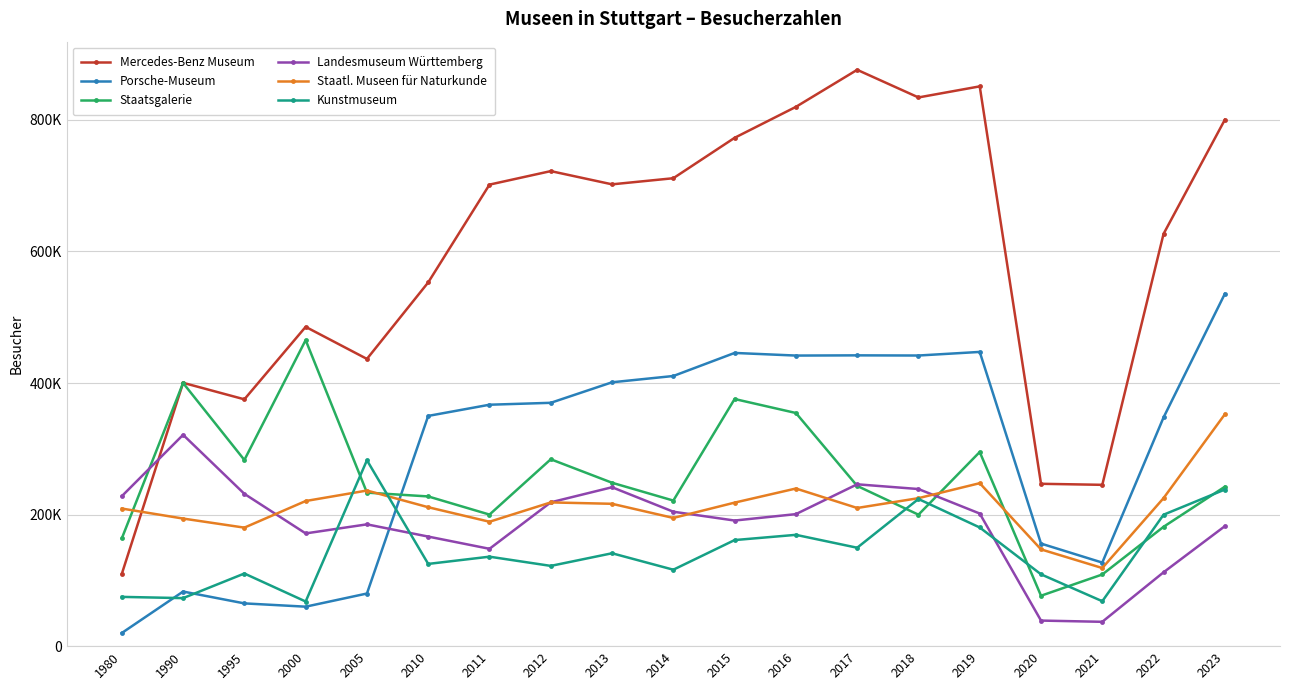

Does the chart have visible grid lines?

Yes